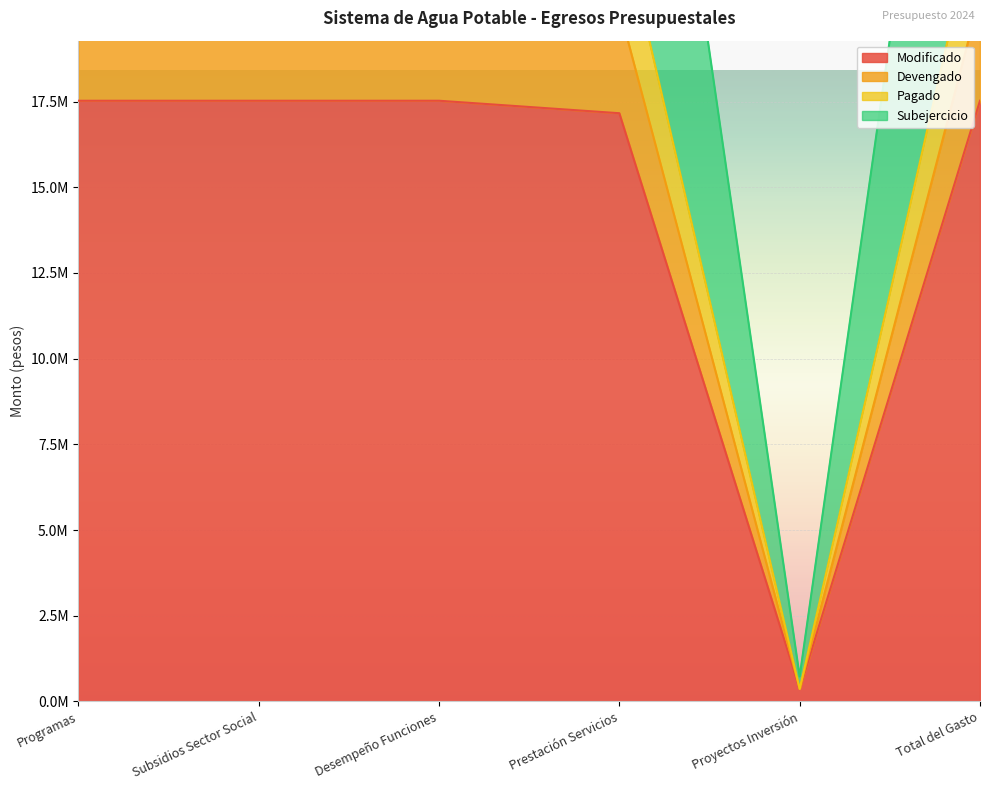

Between Prestación Servicios and Programas, which is larger?

Programas